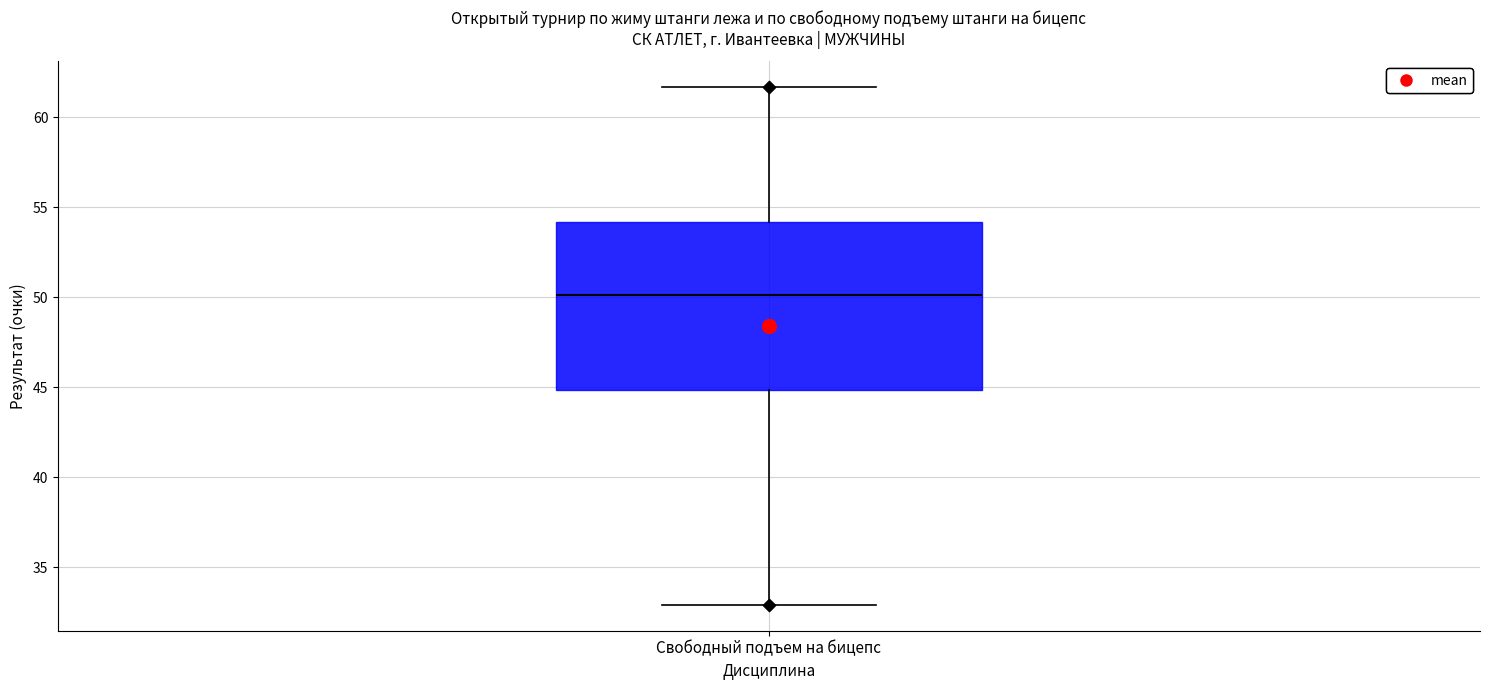

Read this box plot against the y-axis: the position of the median line, the range covered by the box, and the ends of both whiskers. The values are not printed on the chart, so give them approximately, as read against the axis.

median 50.0, box 45.0 to 54.0, whiskers 33.0 to 61.5